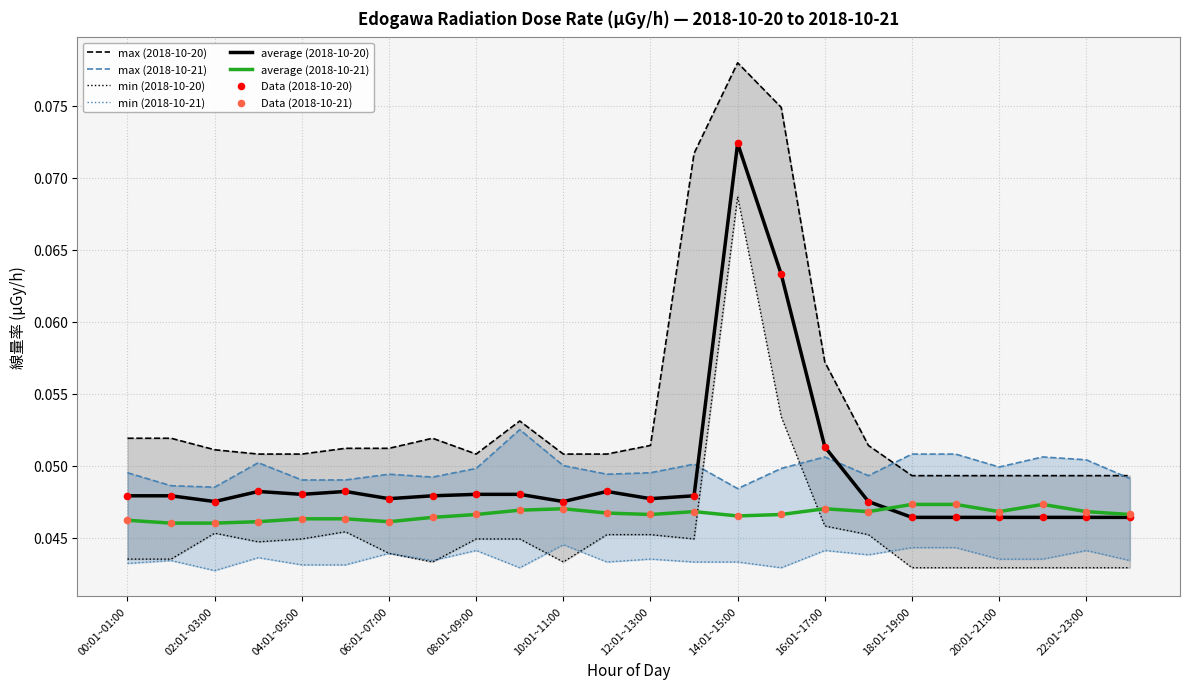

The average (2018-10-20) series shows 0.1 at 20:01~21:00. True or false?

False